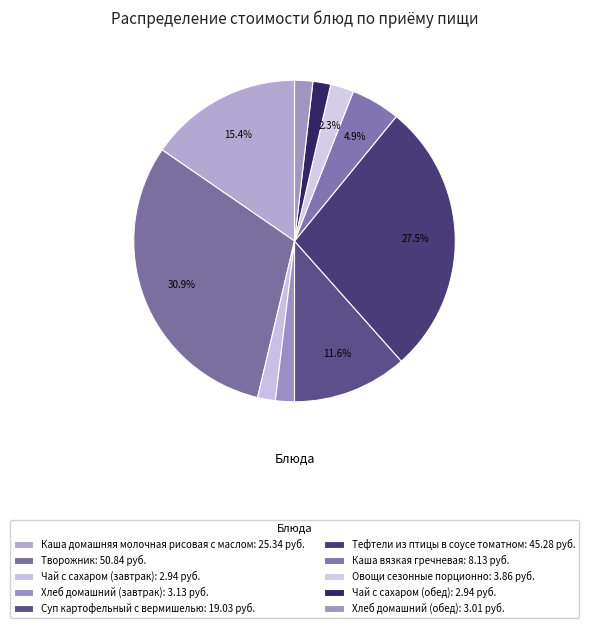

Rank the categories by value from highest to lowest.

Творожник, Тефтели из птицы в соусе томатном, Каша домашняя молочная рисовая с маслом, Суп картофельный с вермишелью, Каша вязкая гречневая, Овощи сезонные порционно, Хлеб домашний (завтрак), Хлеб домашний (обед), Чай с сахаром (завтрак), Чай с сахаром (обед)